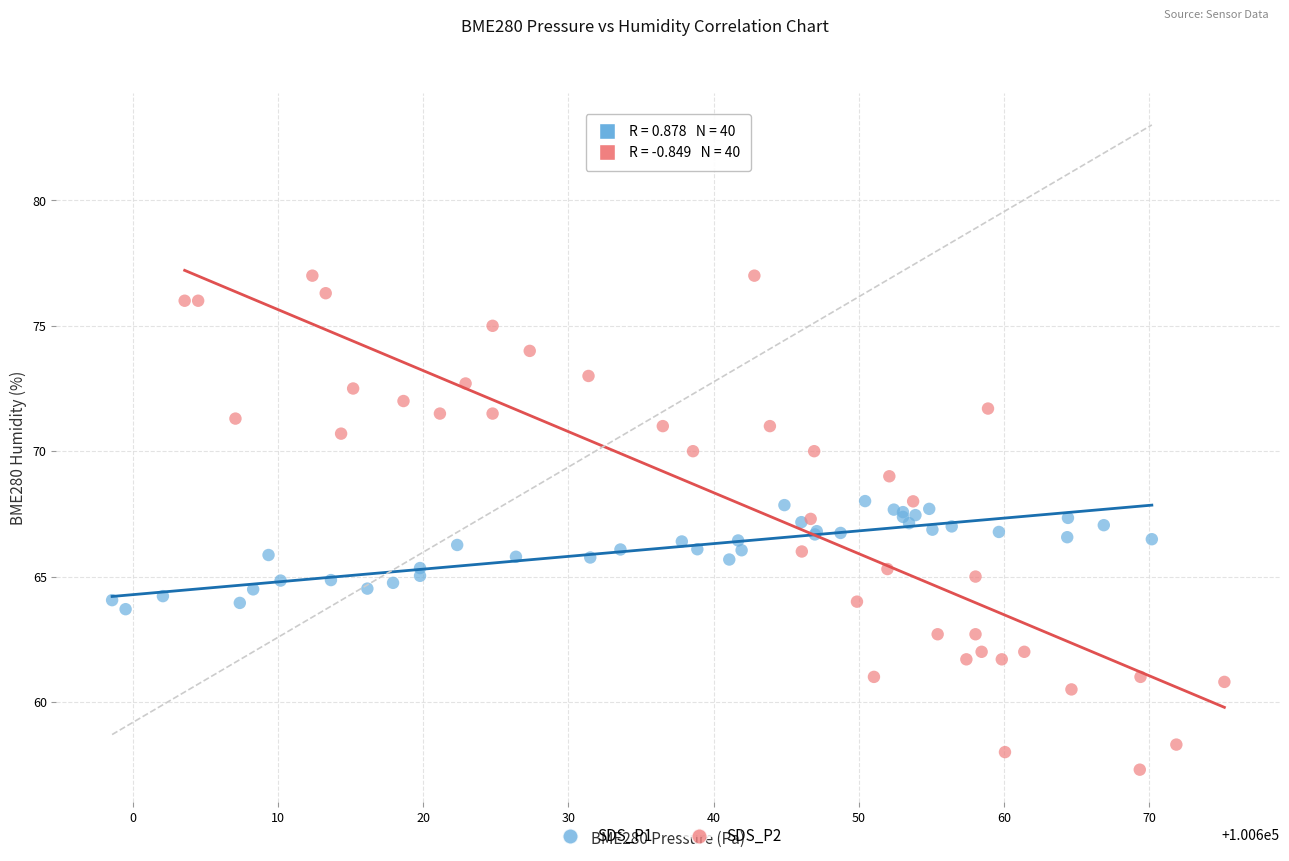

Which series contains the highest Y value?

SDS_P2